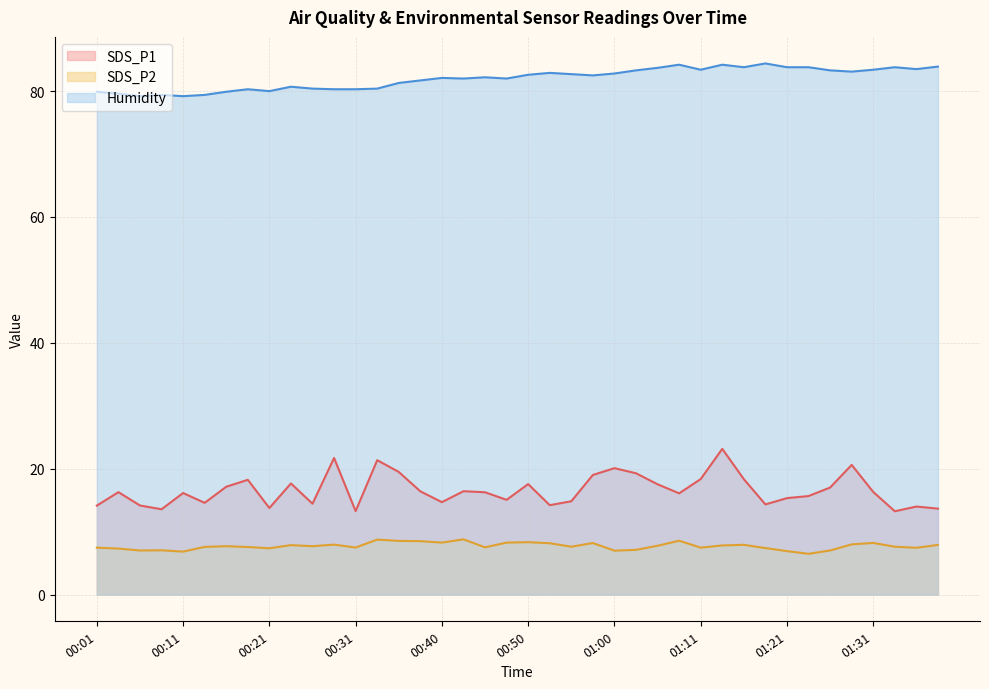

True or false: SDS_P2 has more than 0 interior local peaks.

True